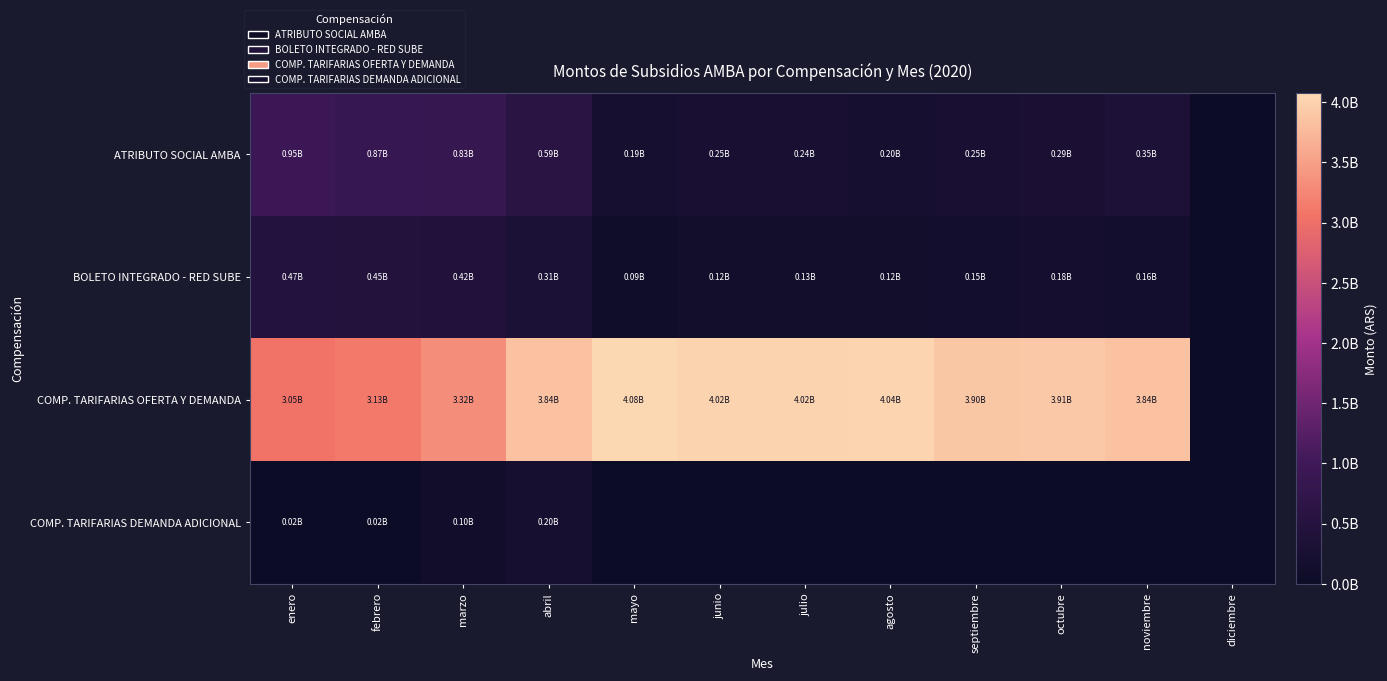

What is the greatest value displayed?

4075934728.4